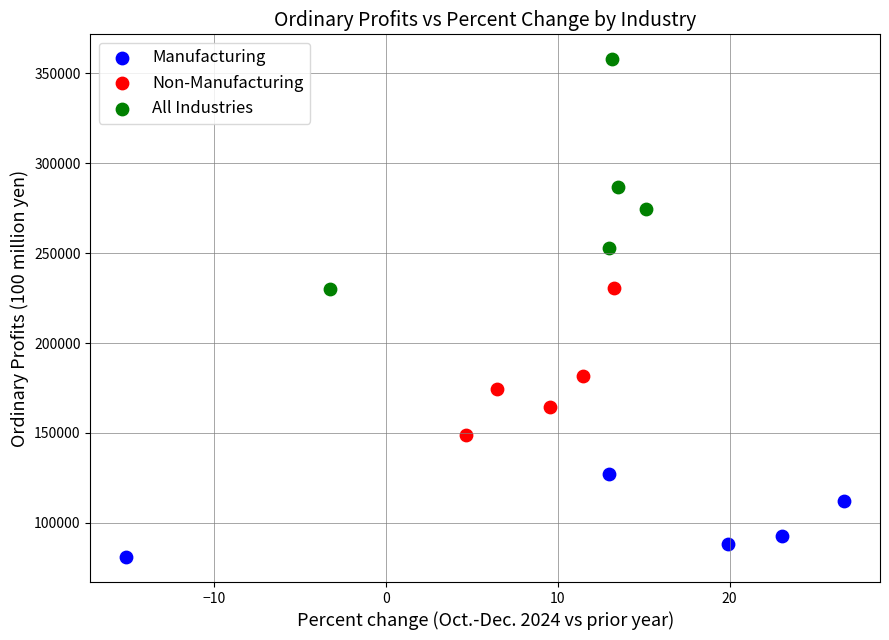

Which series contains the lowest Y value?

Manufacturing